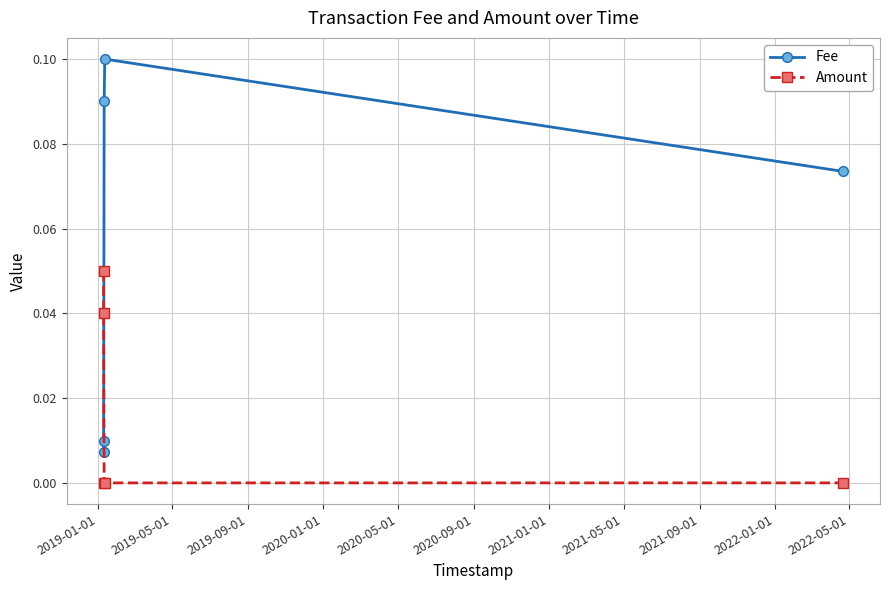

True or false: Fee has more than 0 points higher than both neighbors.

True